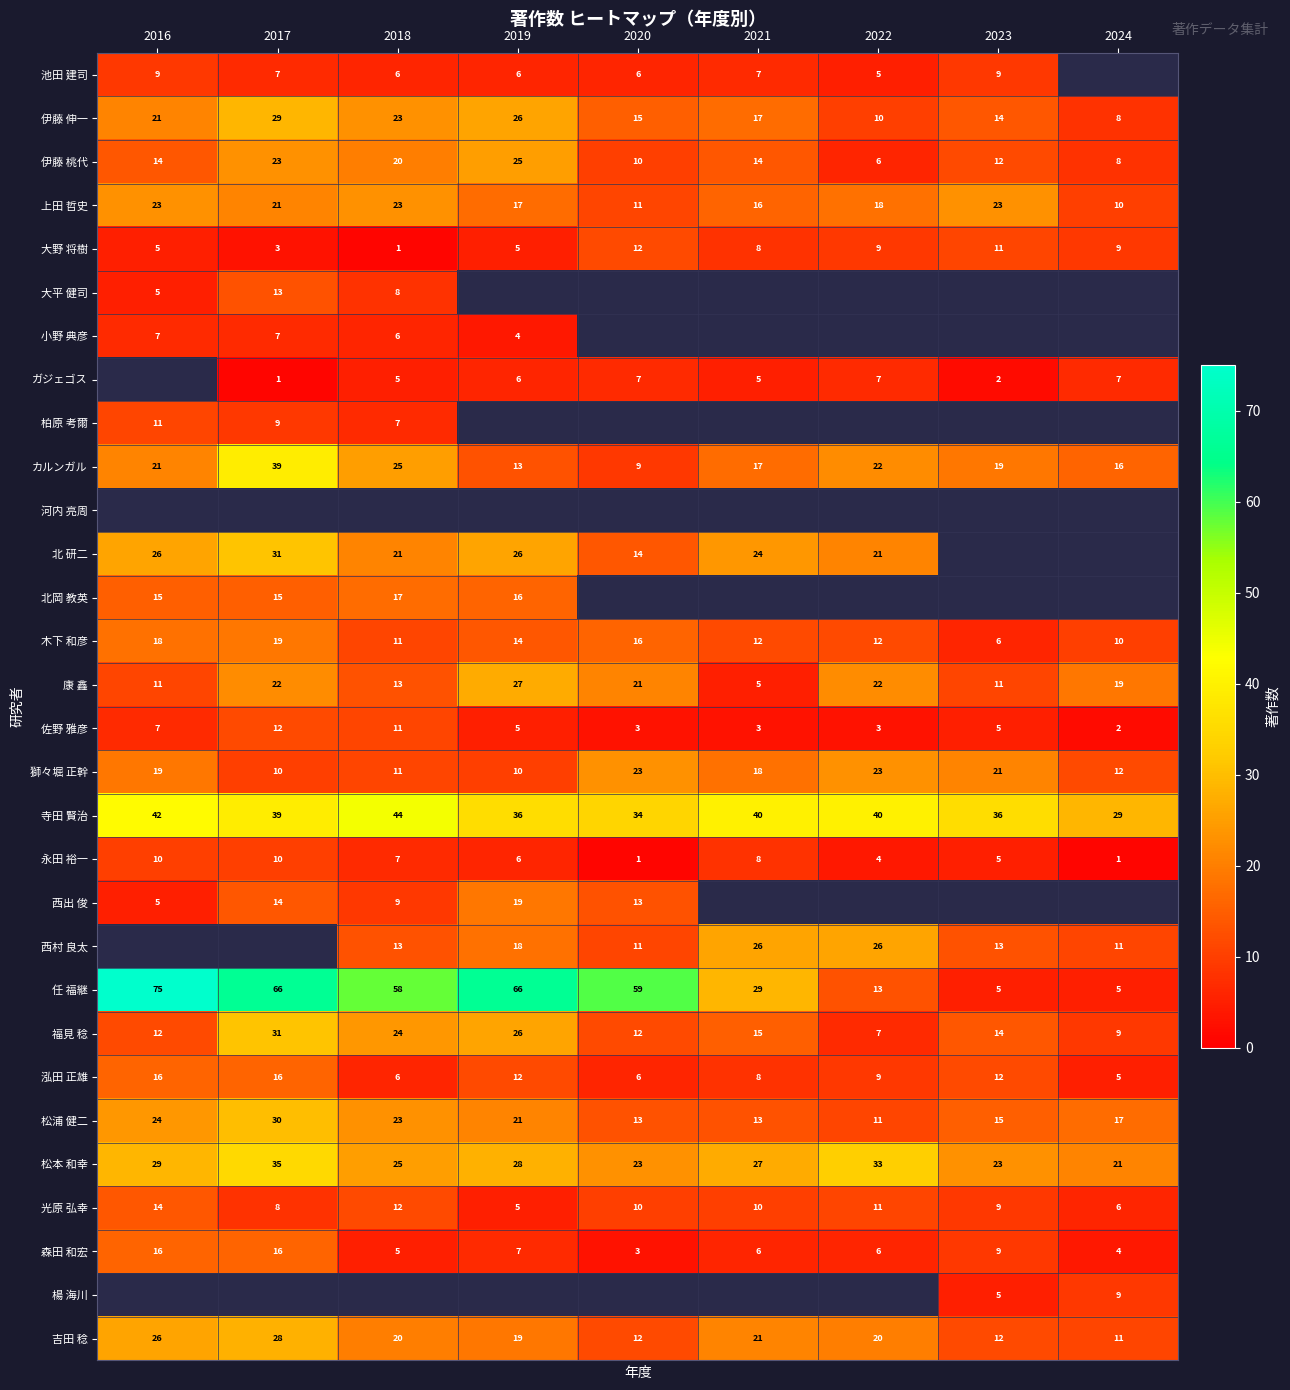

Rank the categories by 伊藤 伸一 value from lowest to highest.

2024, 2022, 2023, 2020, 2021, 2016, 2018, 2019, 2017